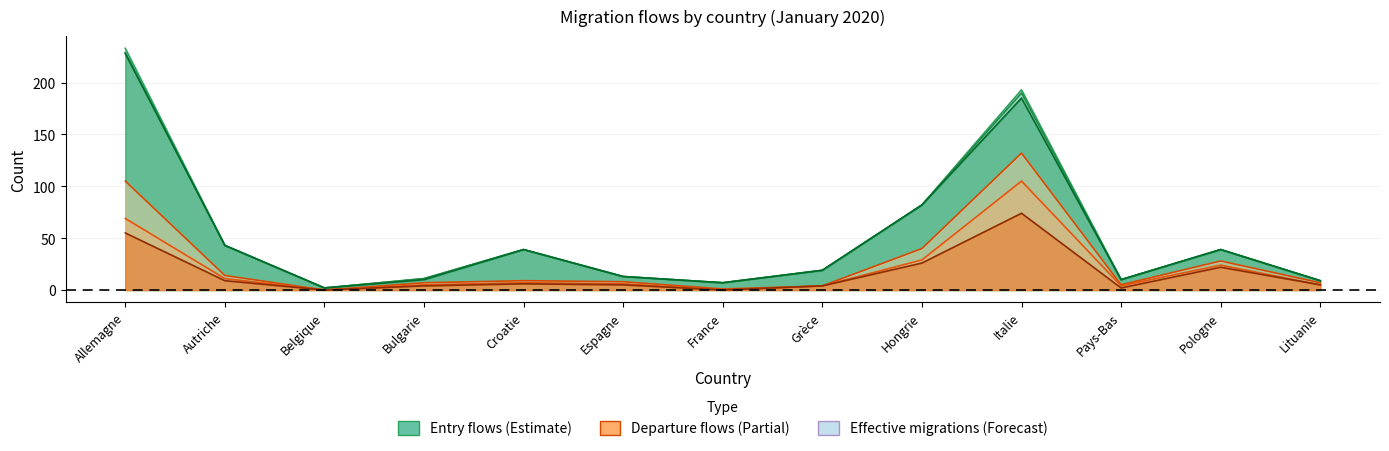

Rank the categories by Total départs value from highest to lowest.

Italie, Allemagne, Hongrie, Pologne, Autriche, Croatie, Espagne, Bulgarie, Lituanie, Pays-Bas, Grèce, France, Belgique